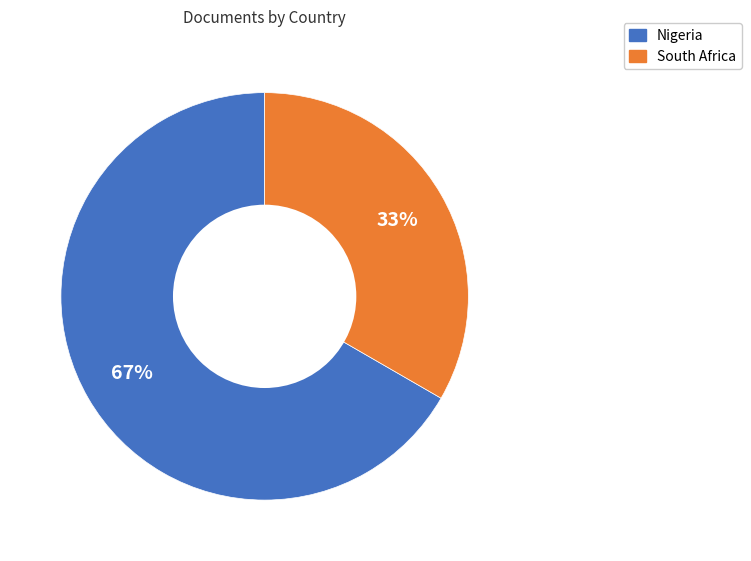

Which category has the biggest portion of the pie?

Nigeria